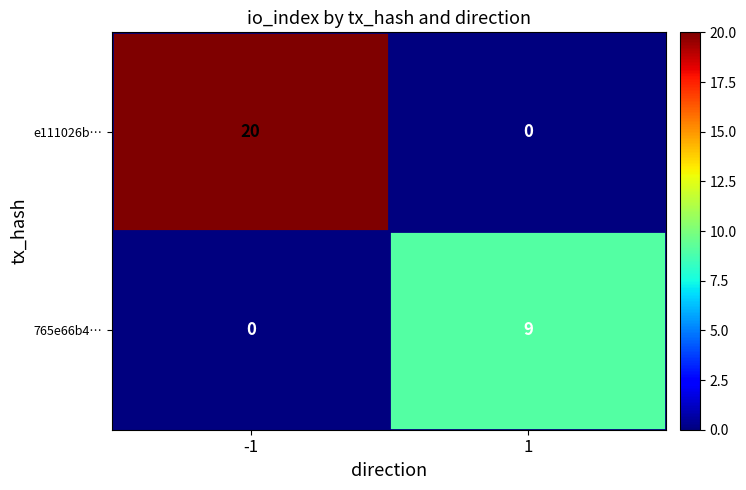

How many categories are shown in the chart?

2